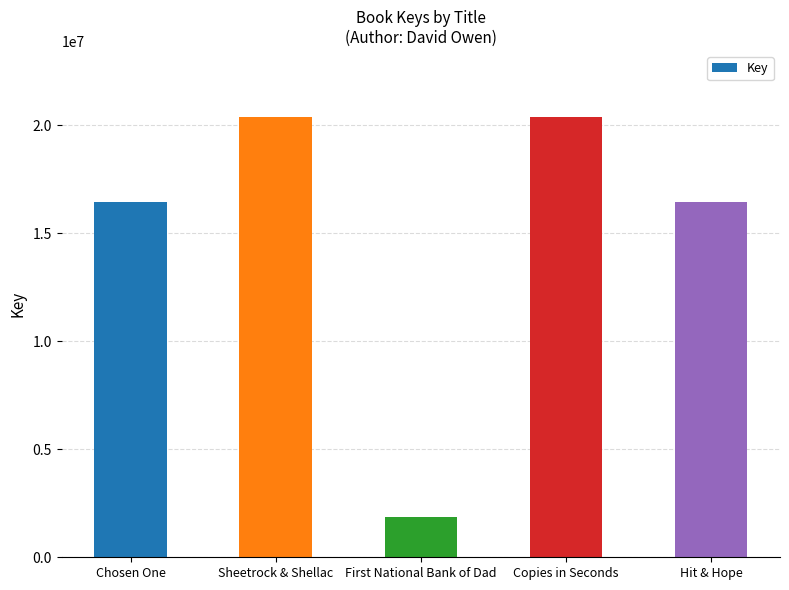

How many bars are there in total?

5